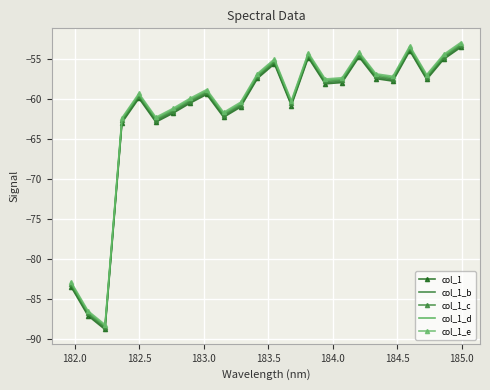

True or false: col_1_e and col_1_d cross at least once.

False